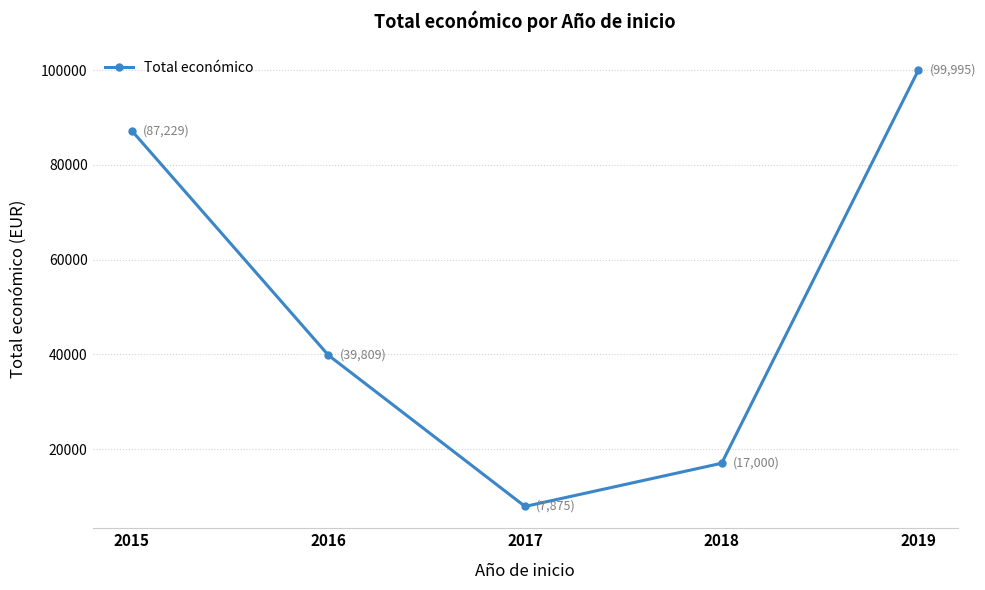

Rank the categories by value from highest to lowest.

2019, 2015, 2016, 2018, 2017